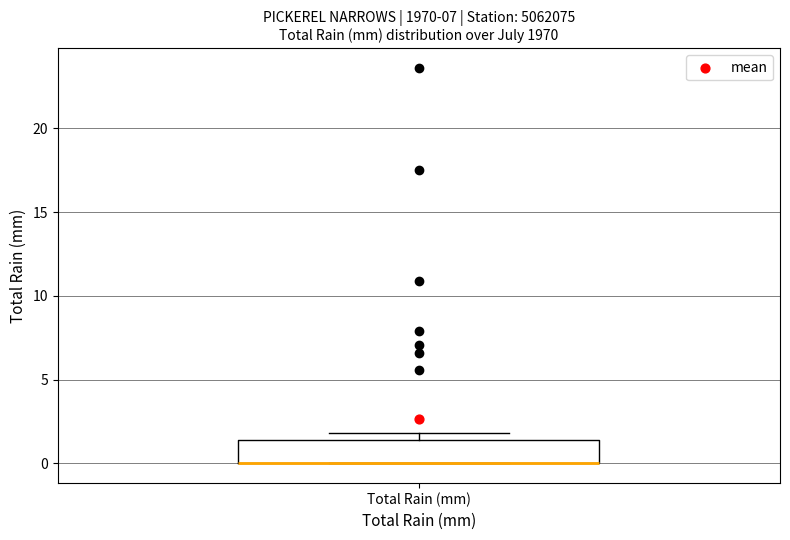

Where is the lower edge of the box for Total Rain (mm) on the y-axis? The values are not printed on the chart, so give them approximately, as read against the axis.

0.0